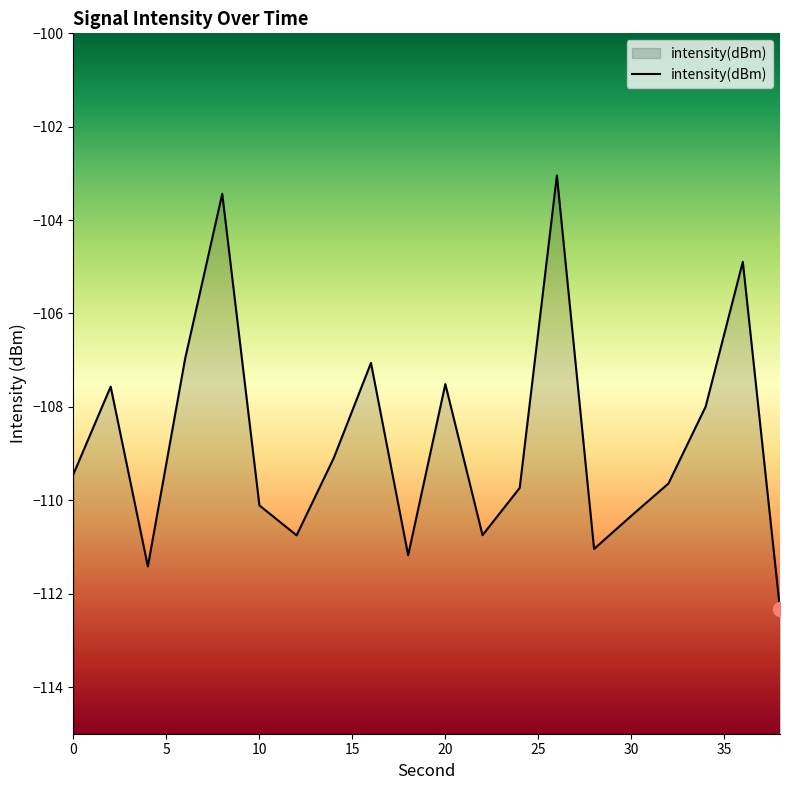

Rank the categories by value from lowest to highest.

38, 4, 18, 28, 12, 22, 30, 10, 24, 32, 0, 14, 34, 2, 20, 16, 6, 36, 8, 26